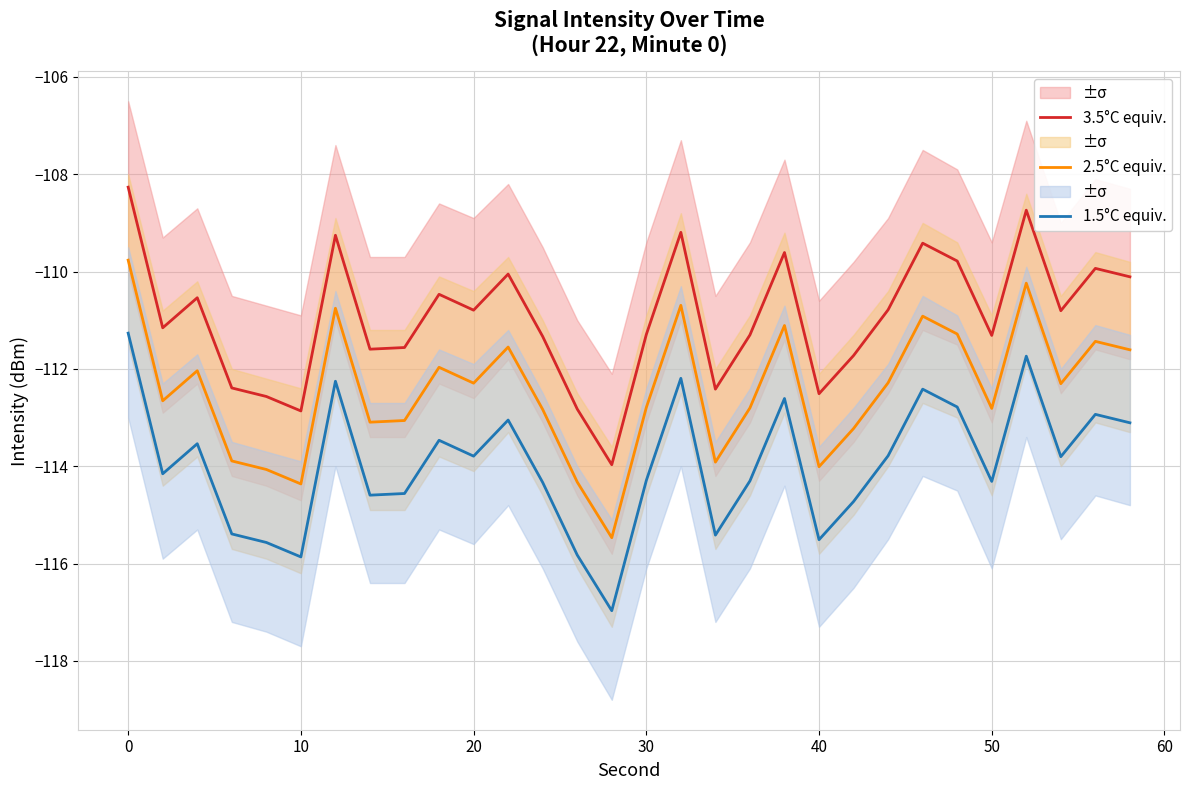

At how many categories does at least one series exceed -113?

29